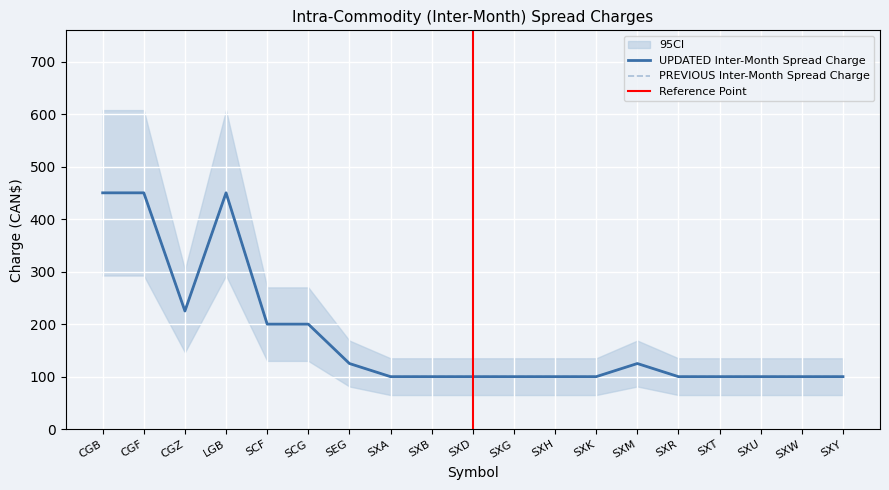

The PREVIOUS Inter-Month Spread Charge series shows 100 at SXA. True or false?

True